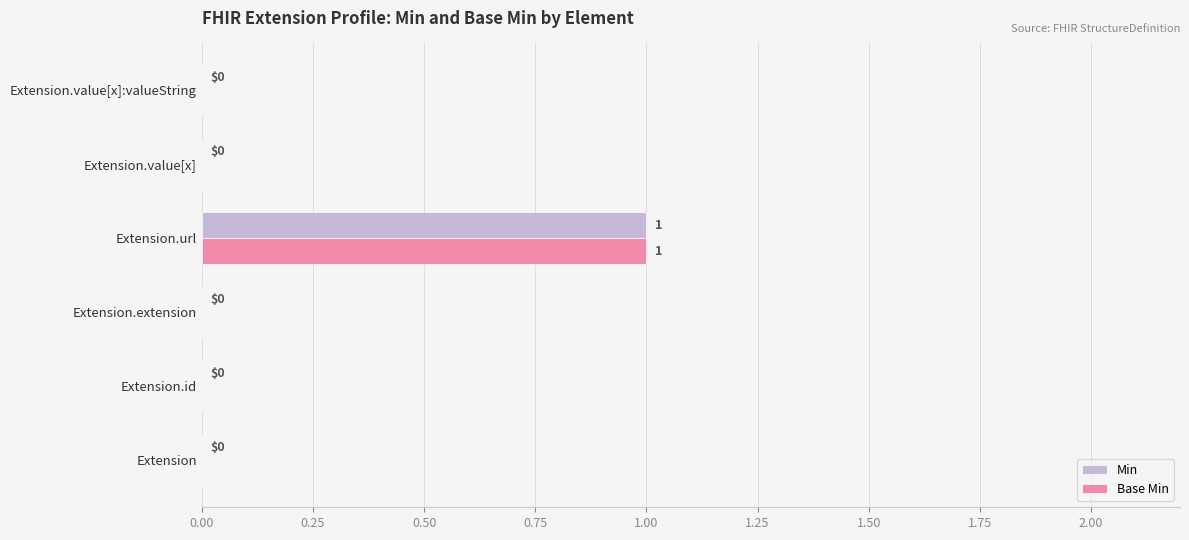

The Min series shows -1 at Extension. True or false?

False